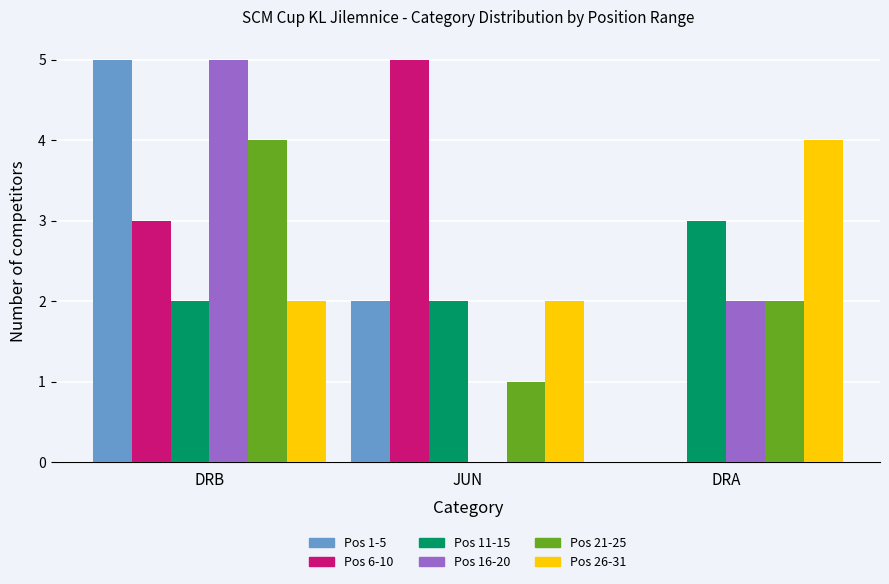

The value of Pos 1-5 at JUN is 2. True or false?

True